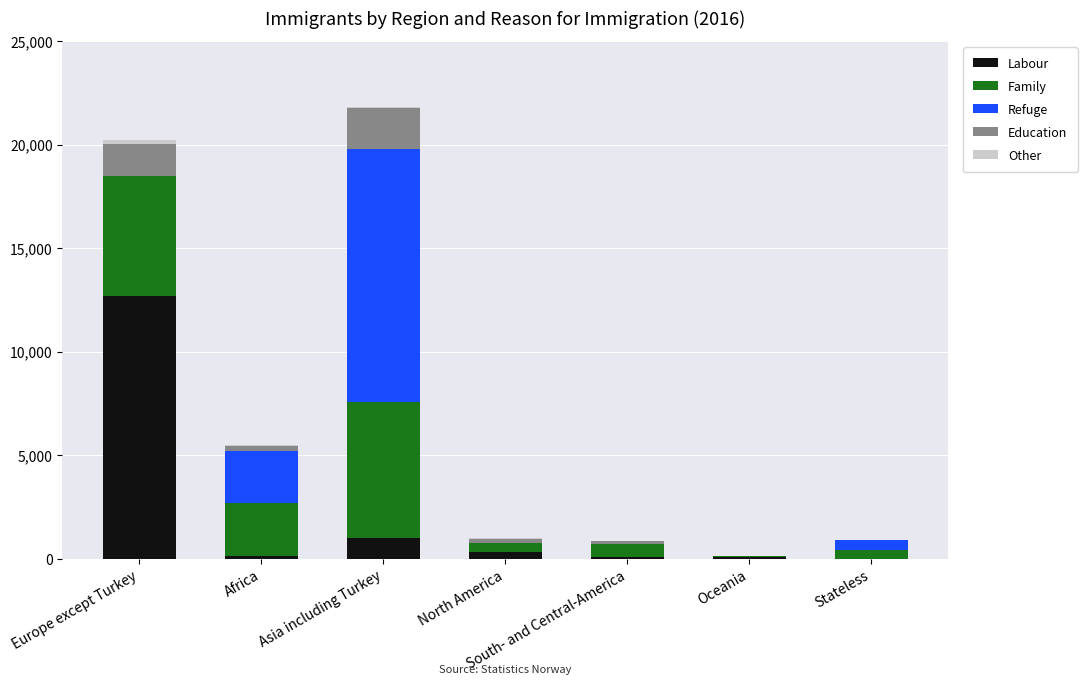

What is the maximum value for Labour?

12673